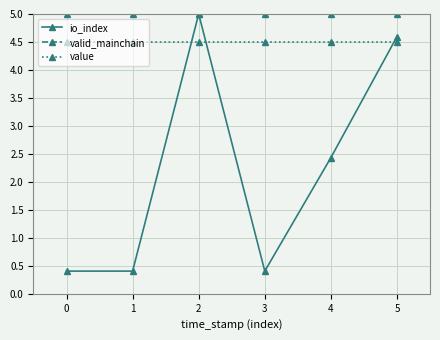

What is the value of the valid_mainchain point at the 4th from the left?

5.0